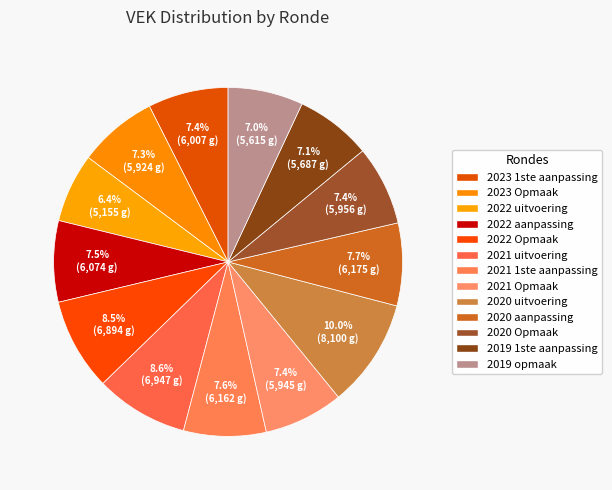

What is the total percentage of 2023 1ste aanpassing and 2021 Opmaak?

14.8%